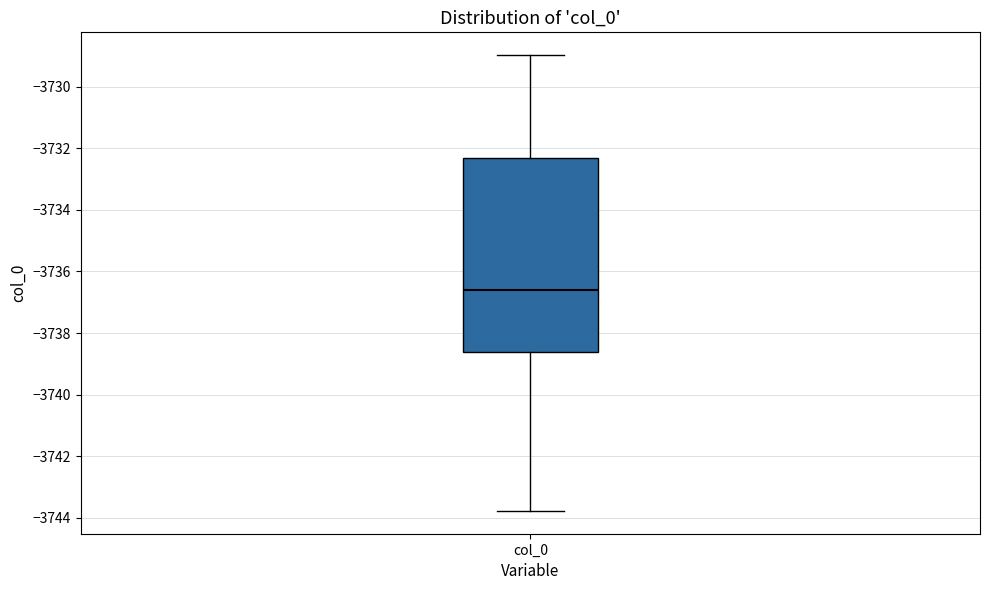

Where does the upper whisker of the box for col_0 end on the y-axis? The values are not printed on the chart, so give them approximately, as read against the axis.

-3729.0